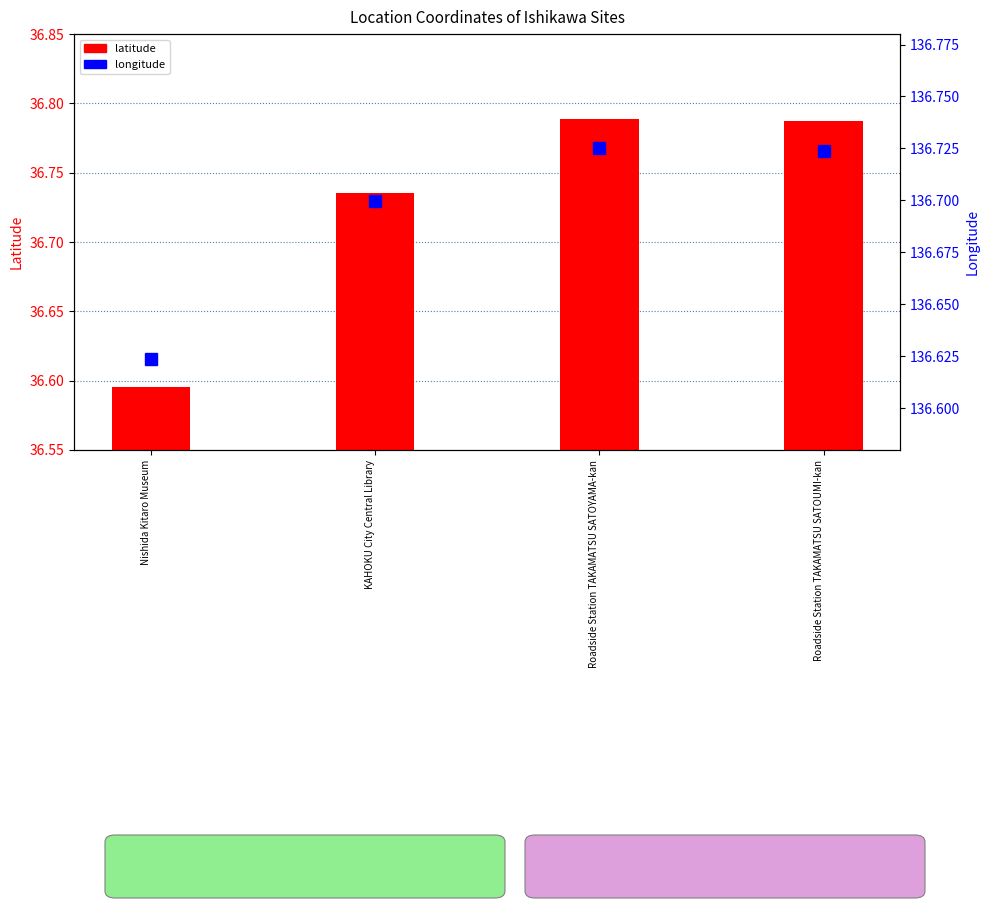

Reading left to right, list all the values displayed in this chart.

latitude: 36.6	36.7	36.8	36.8
longitude: 136.6	136.7	136.7	136.7